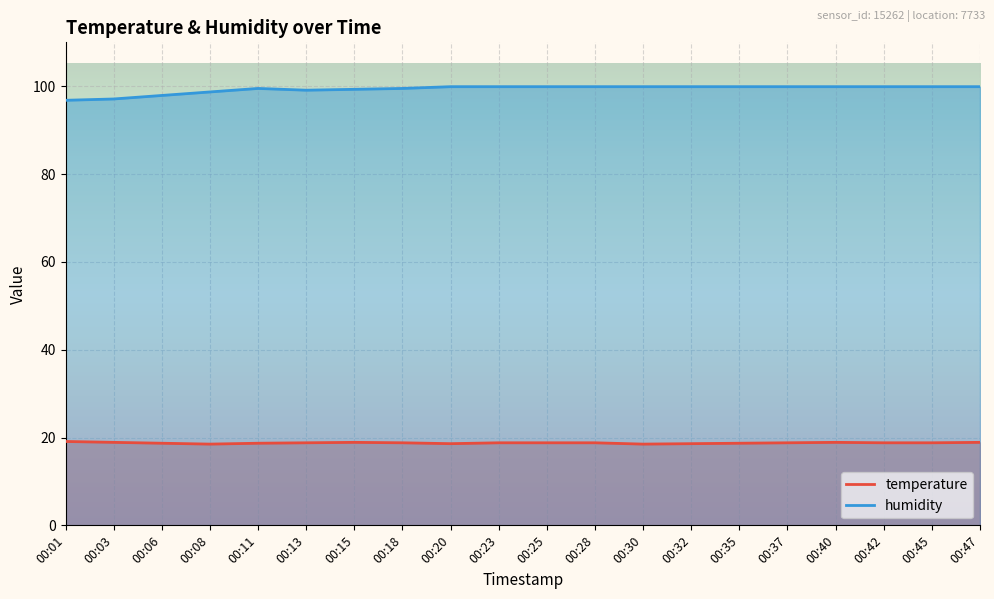

Reading left to right, transcribe all the data shown in this chart.

temperature: 00:01=19.1	00:03=18.9	00:06=18.7	00:08=18.5	00:11=18.7	00:13=18.8	00:15=18.9	00:18=18.8	00:20=18.6	00:23=18.8	00:25=18.8	00:28=18.8	00:30=18.5	00:32=18.6	00:35=18.7	00:37=18.8	00:40=18.9	00:42=18.8	00:45=18.8	00:47=18.9
humidity: 00:01=96.8	00:03=97.1	00:06=97.9	00:08=98.7	00:11=99.5	00:13=99.1	00:15=99.3	00:18=99.5	00:20=99.9	00:23=99.9	00:25=99.9	00:28=99.9	00:30=99.9	00:32=99.9	00:35=99.9	00:37=99.9	00:40=99.9	00:42=99.9	00:45=99.9	00:47=99.9